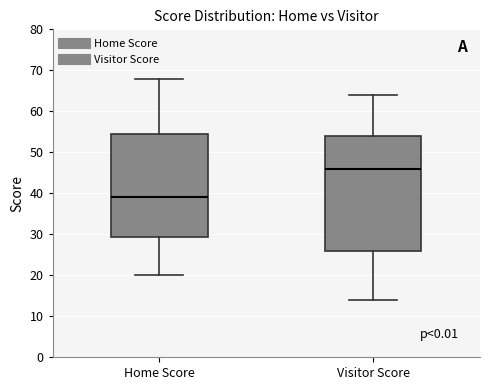

Which box is the tallest, from its lower edge to its upper edge?

Visitor Score